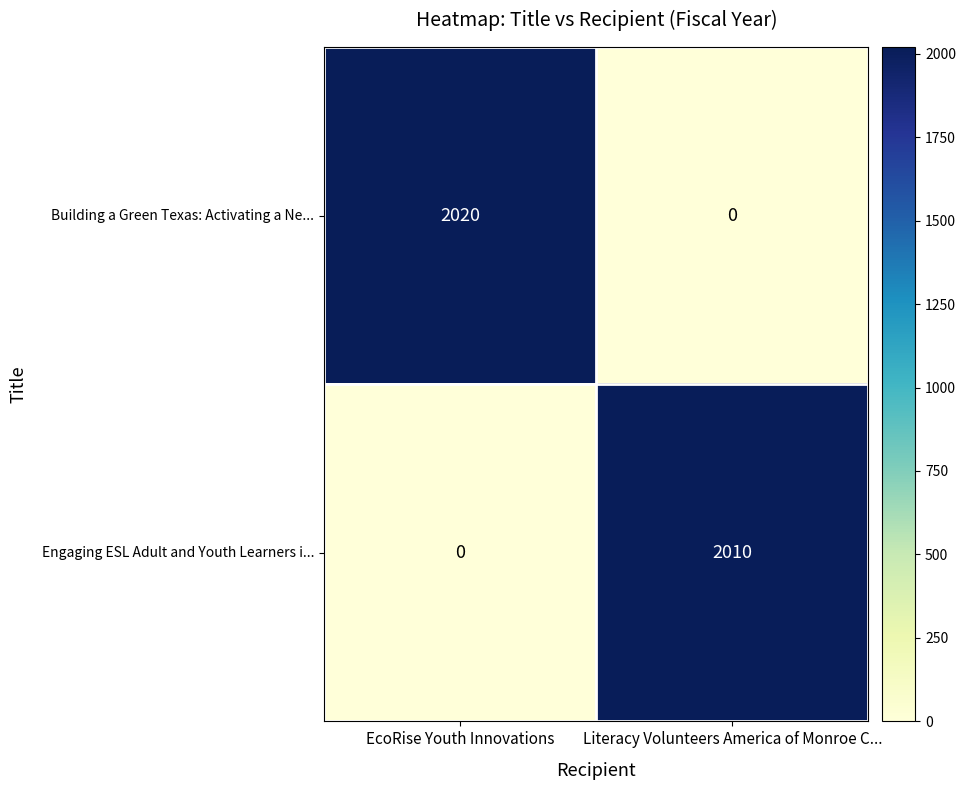

Reading right to left, transcribe all the data shown in this chart.

Building a Green Texas: Activating a Ne...: Literacy Volunteers America of Monroe C...=0	EcoRise Youth Innovations=2020
Engaging ESL Adult and Youth Learners i...: Literacy Volunteers America of Monroe C...=2010	EcoRise Youth Innovations=0